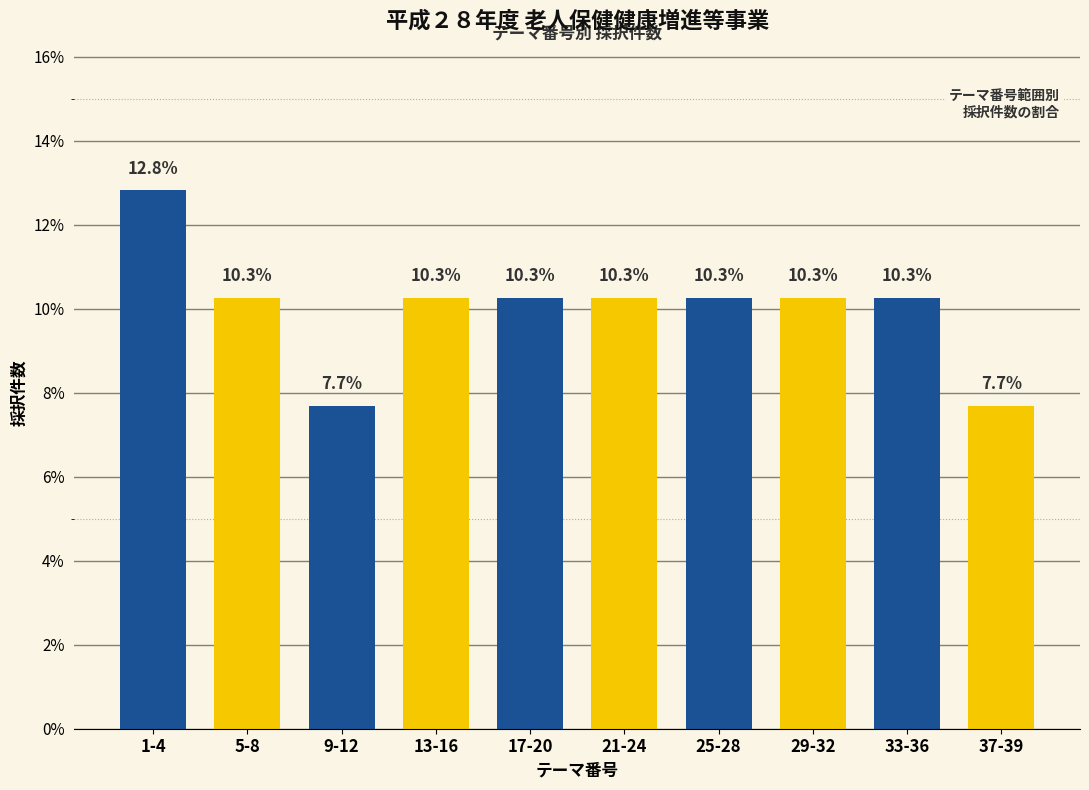

Which has a higher value, 9-12 or 29-32?

29-32